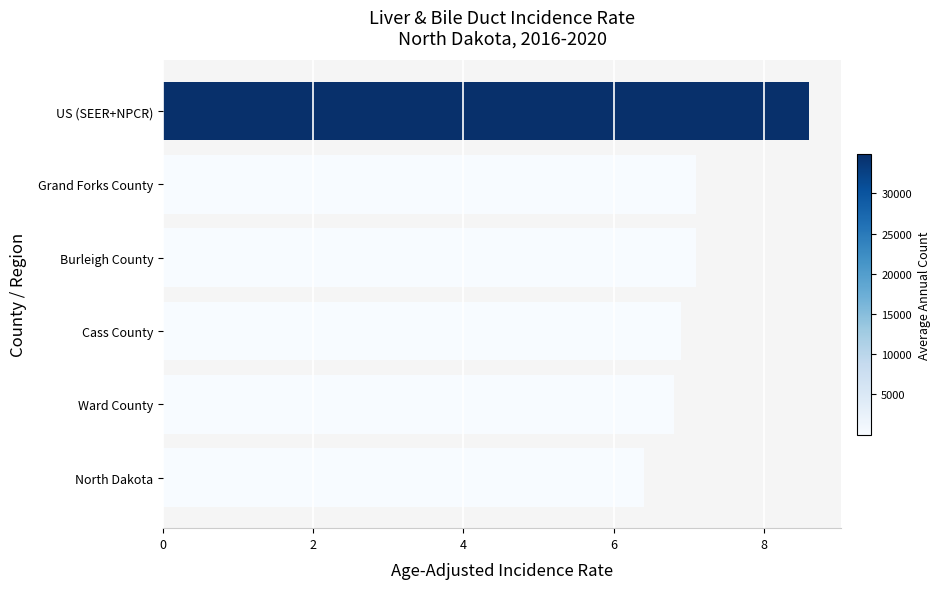

What is the difference between the maximum and minimum values?

2.2